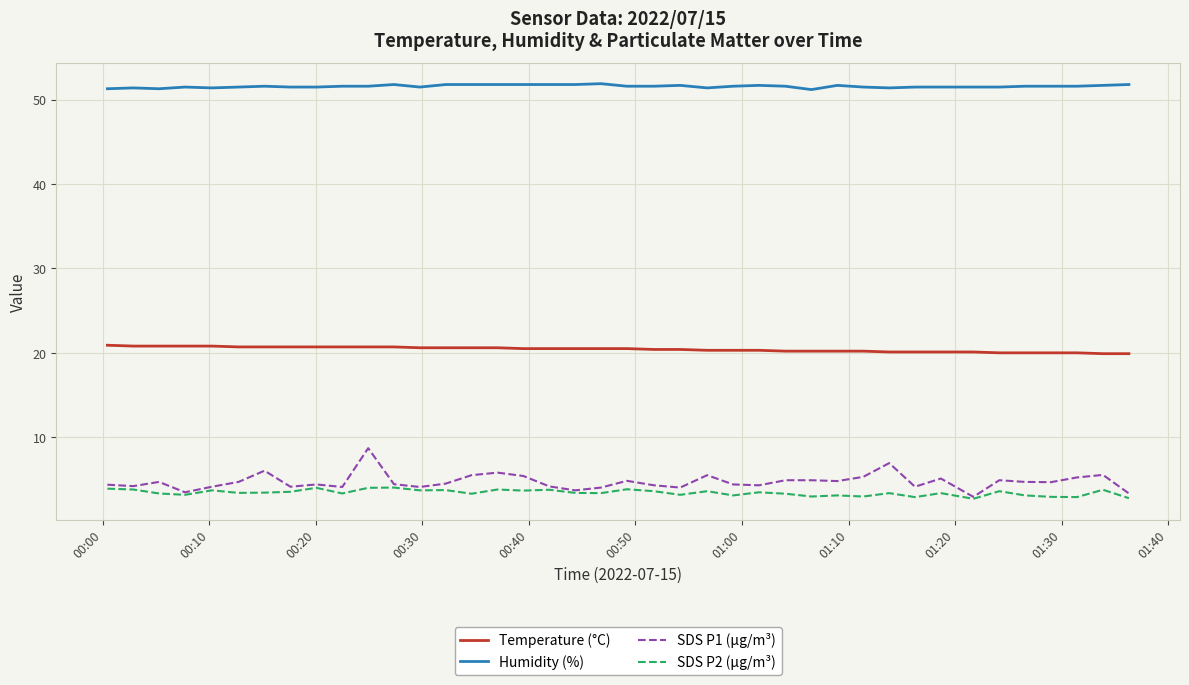

True or false: Humidity (%) and Temperature (°C) cross at least once.

False